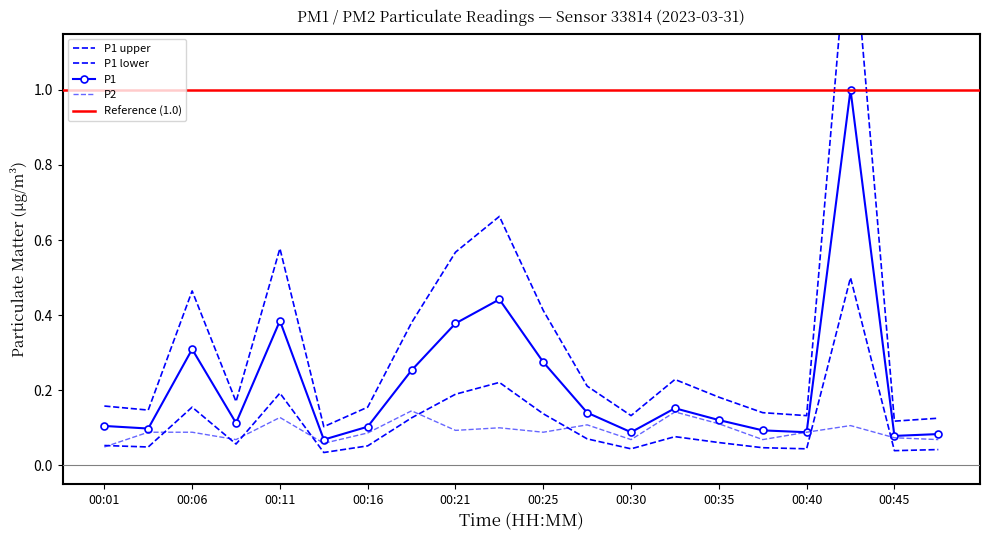

Reading left to right, transcribe all the data shown in this chart.

P1: 00:01=0.1	00:03=0.1	00:06=0.3	00:08=0.1	00:11=0.4	00:13=0.1	00:16=0.1	00:18=0.3	00:21=0.4	00:23=0.4	00:25=0.3	00:28=0.1	00:30=0.1	00:33=0.2	00:35=0.1	00:38=0.1	00:40=0.1	00:43=1.0	00:45=0.1	00:48=0.1
P2: 00:01=0.0	00:03=0.1	00:06=0.1	00:08=0.1	00:11=0.1	00:13=0.1	00:16=0.1	00:18=0.1	00:21=0.1	00:23=0.1	00:25=0.1	00:28=0.1	00:30=0.1	00:33=0.1	00:35=0.1	00:38=0.1	00:40=0.1	00:43=0.1	00:45=0.1	00:48=0.1